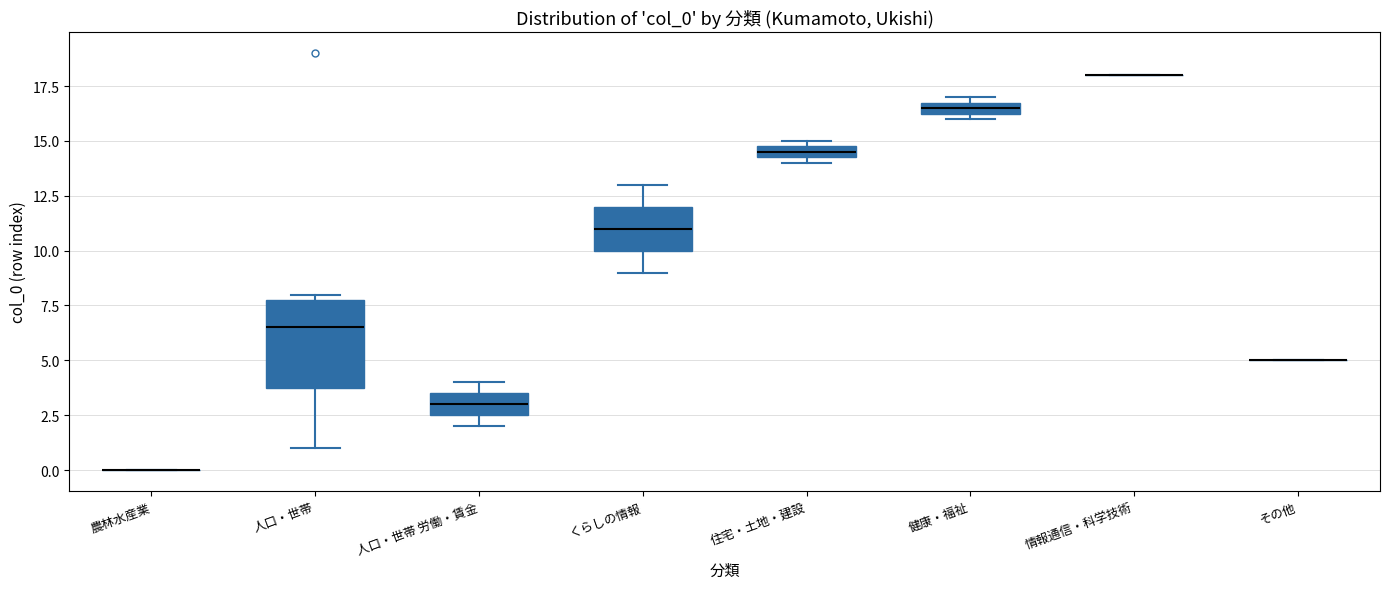

Which box is the tallest, from its lower edge to its upper edge?

人口・世帯